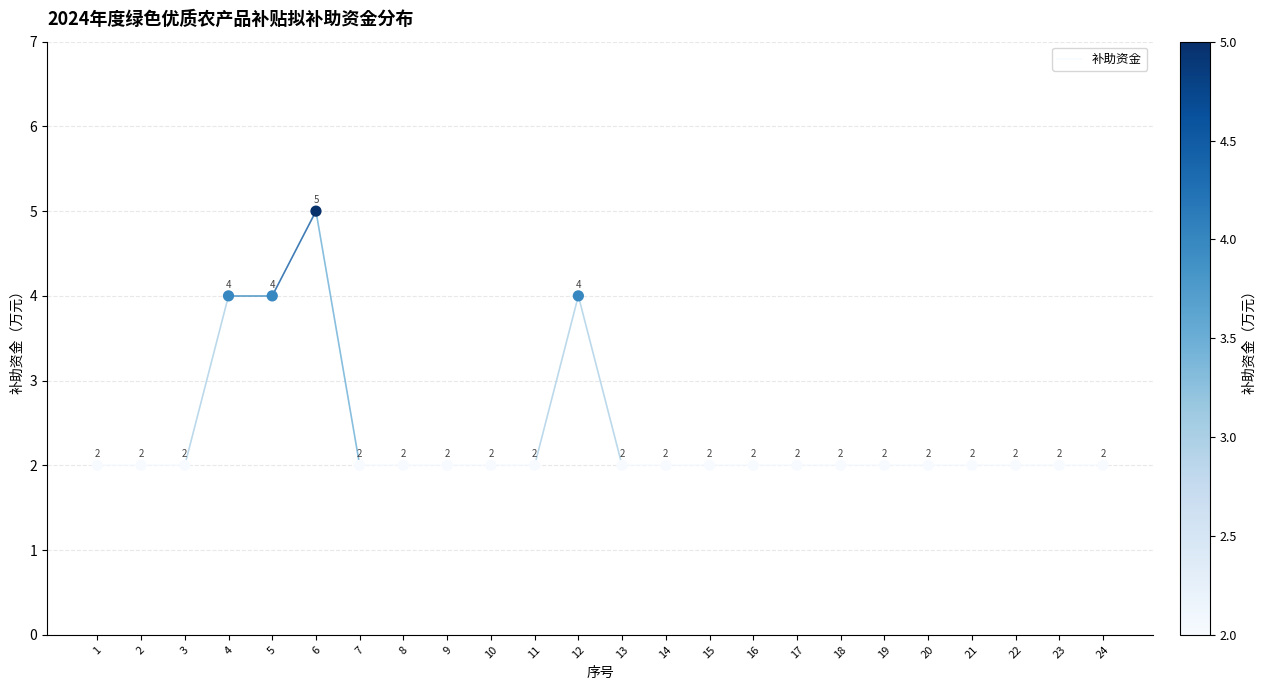

What is the range of X values (max minus min)?

23